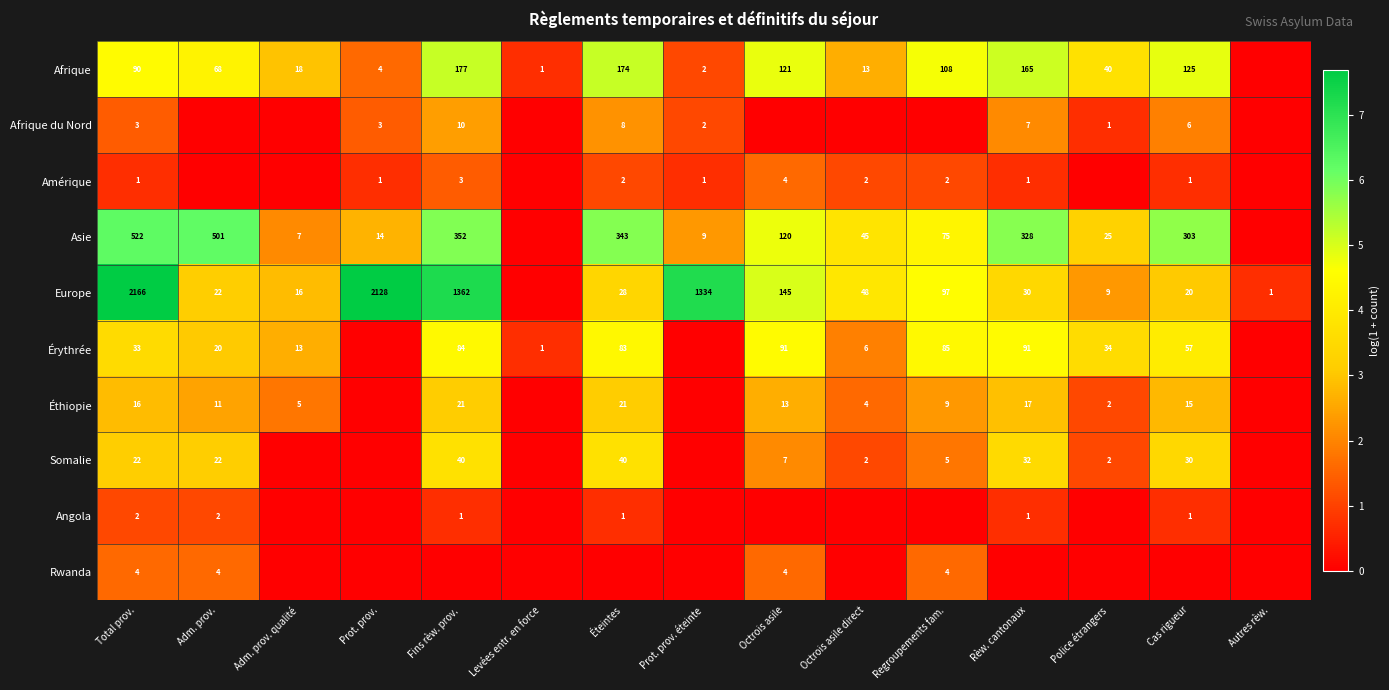

Which label corresponds to the largest value in the chart?

Total prov.